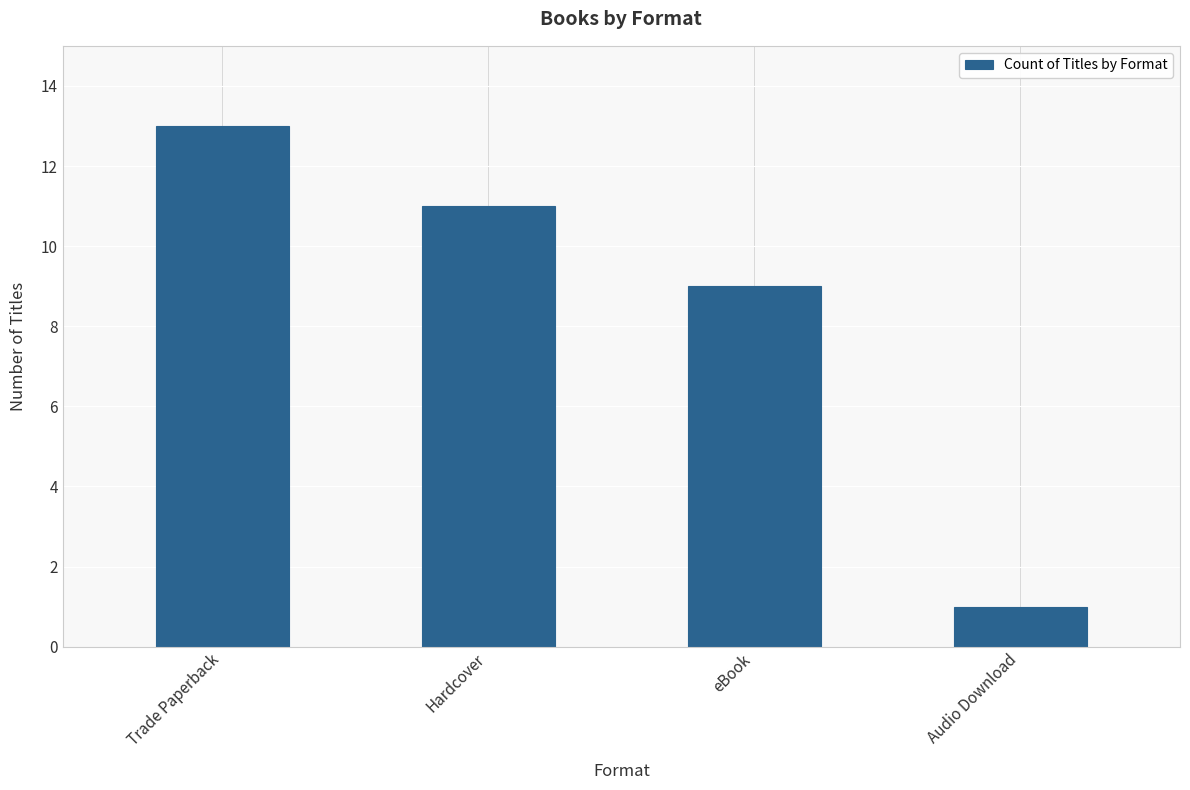

Which category has the highest value across all series?

Trade Paperback